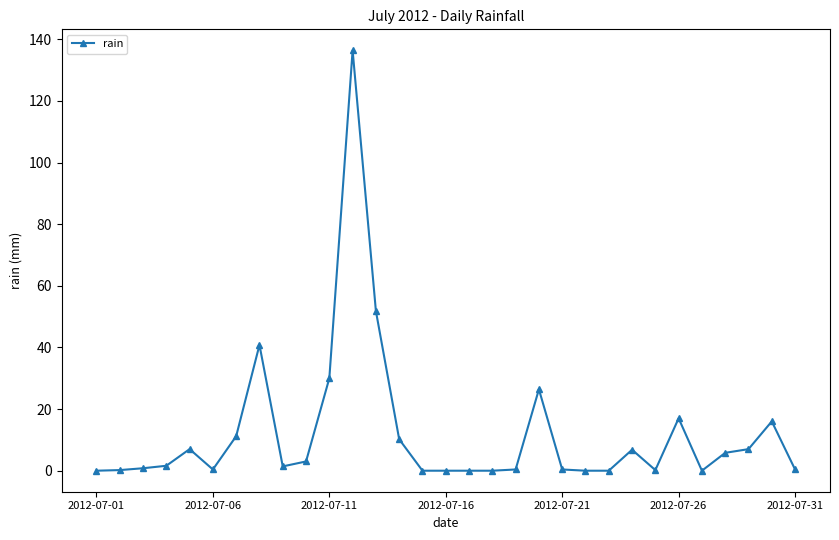

What is the greatest value displayed?

136.4